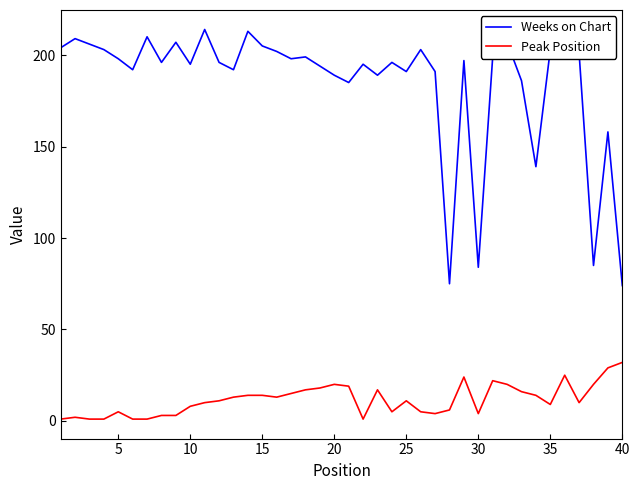

True or false: Weeks on Chart and Peak Position cross at least once.

False